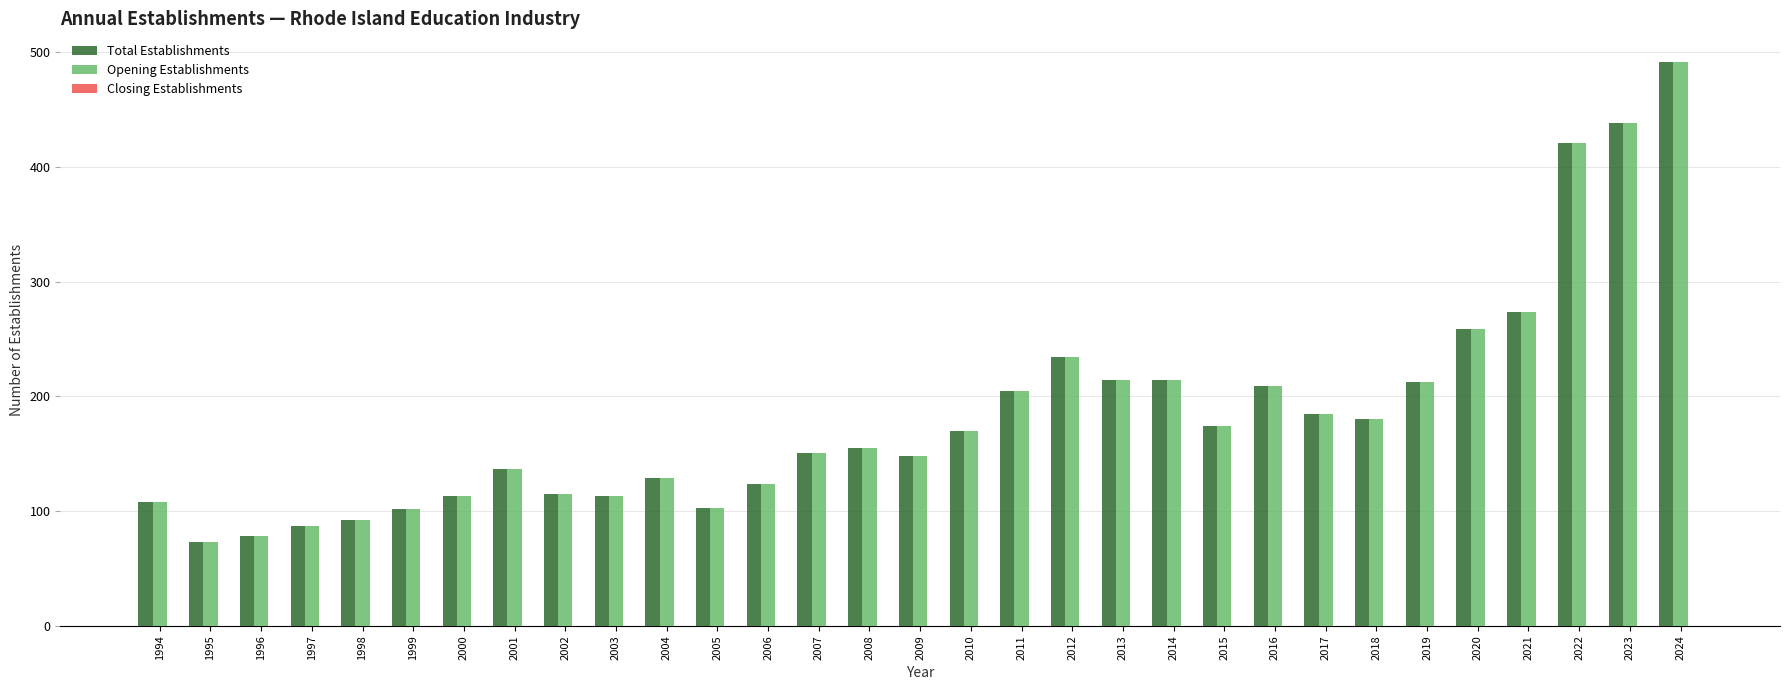

Which category has the highest value in the Opening Establishments series?

2024